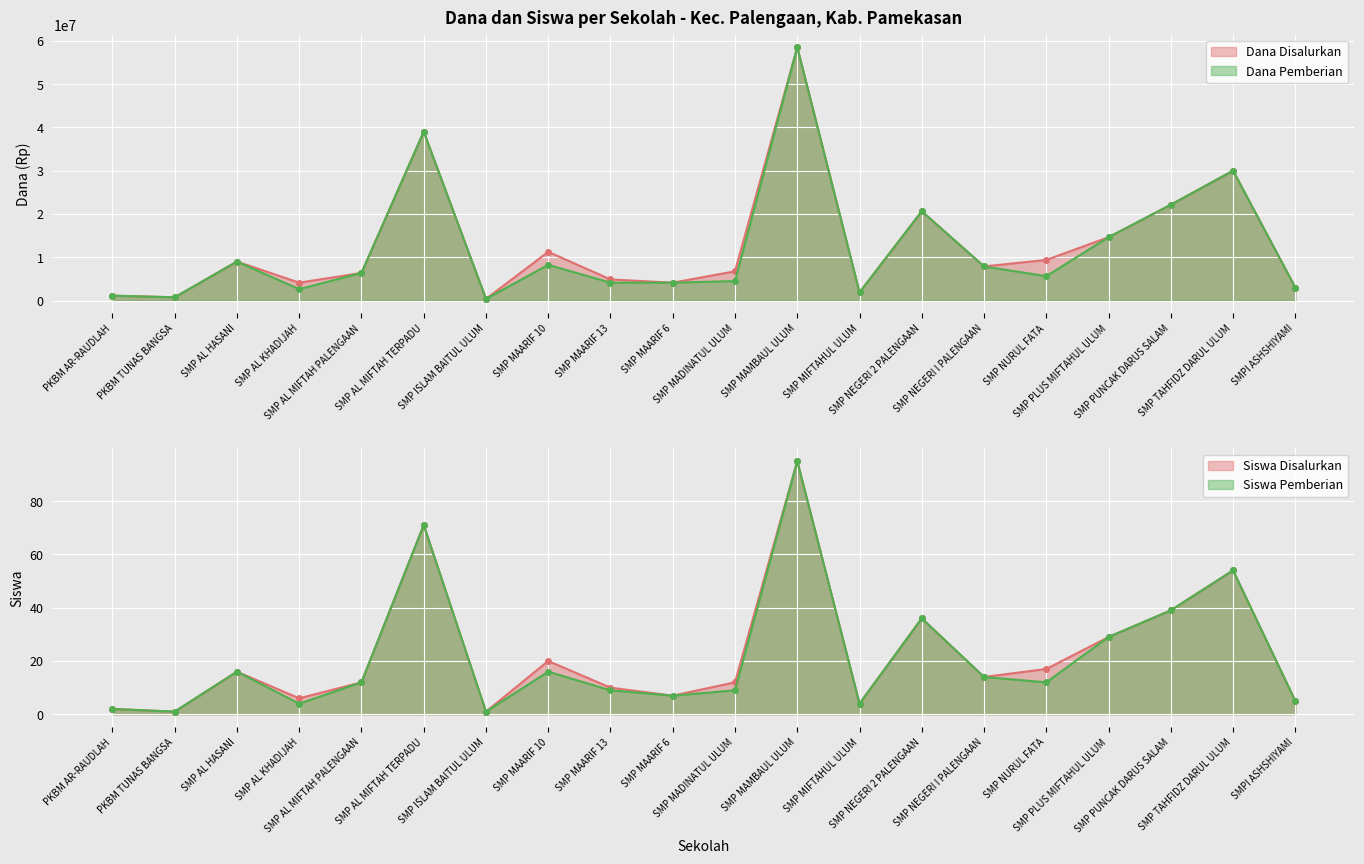

What is the smallest value displayed?

1